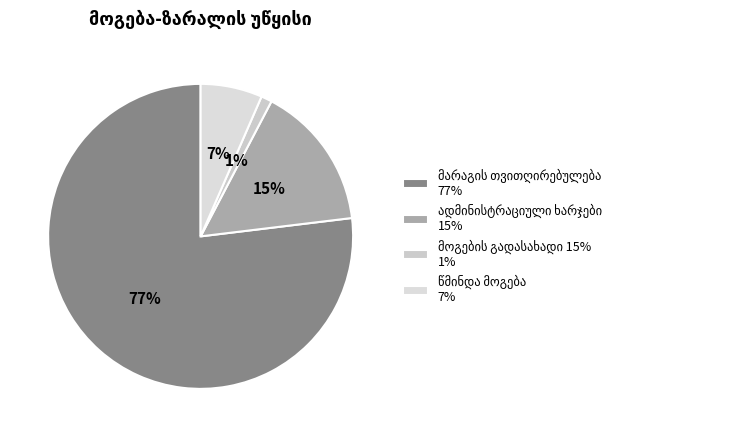

Is მარაგის თვითღირებულება the majority of the pie?

Yes